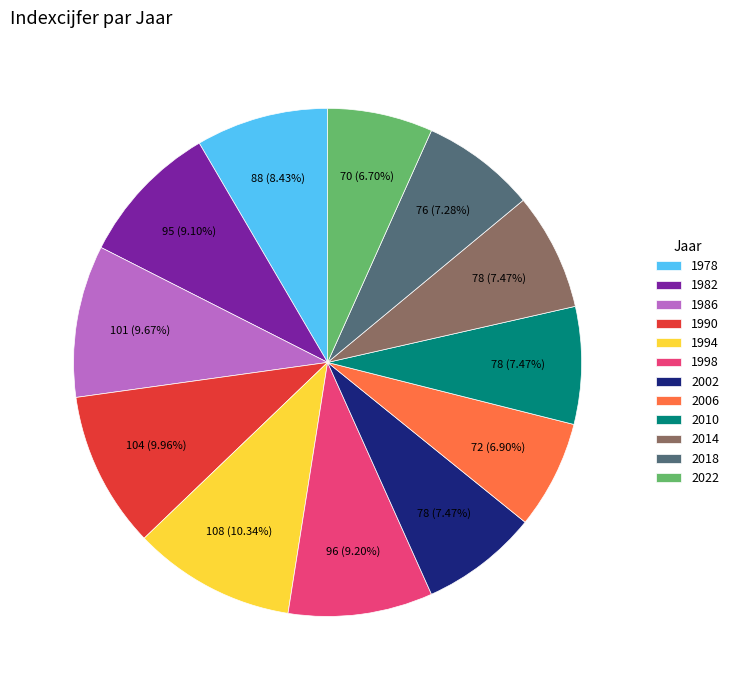

Between 2018 and 1990, which is larger?

1990